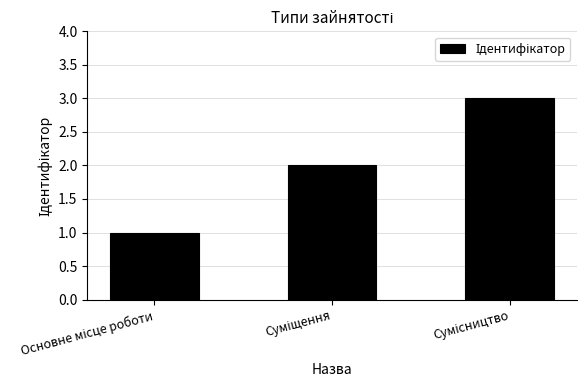

What is the sum of all values?

6